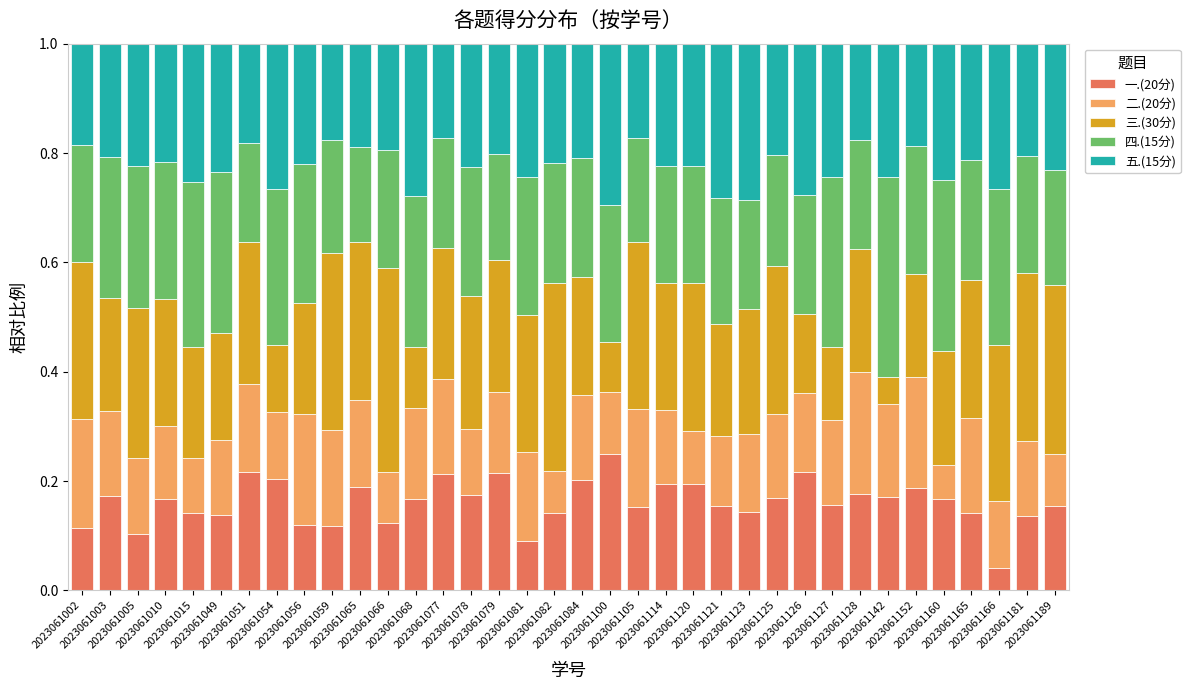

Count the 一.(20分) values in the range 0 to 1.

36